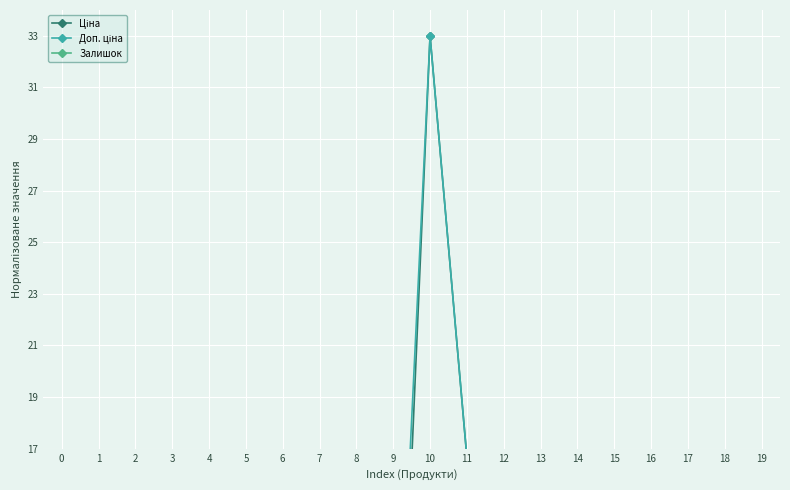

Which has a higher value, 16 or 4?

4